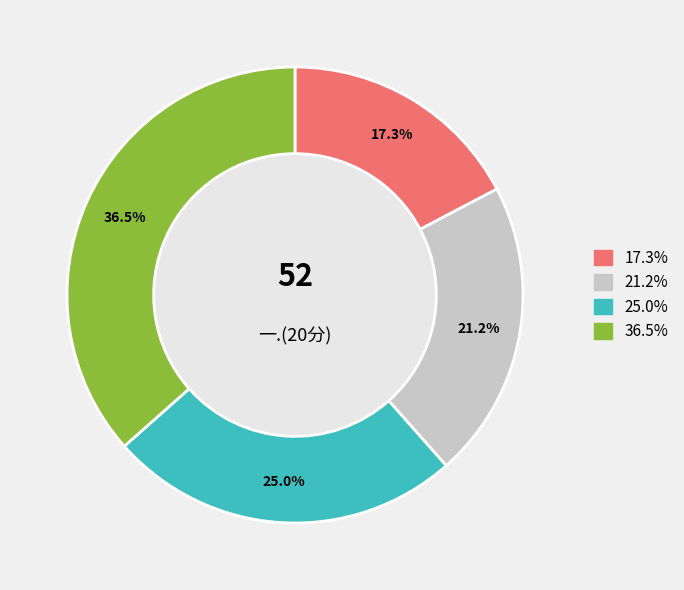

Is there a majority slice in this chart?

No